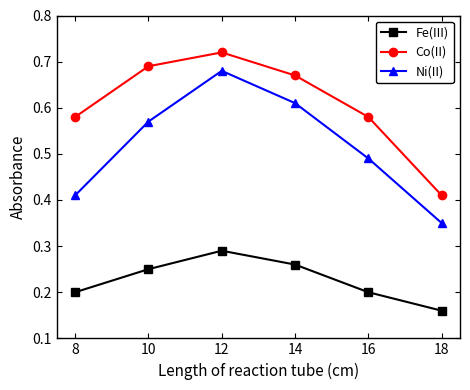

Does the chart display data point markers on the line(s)?

Yes